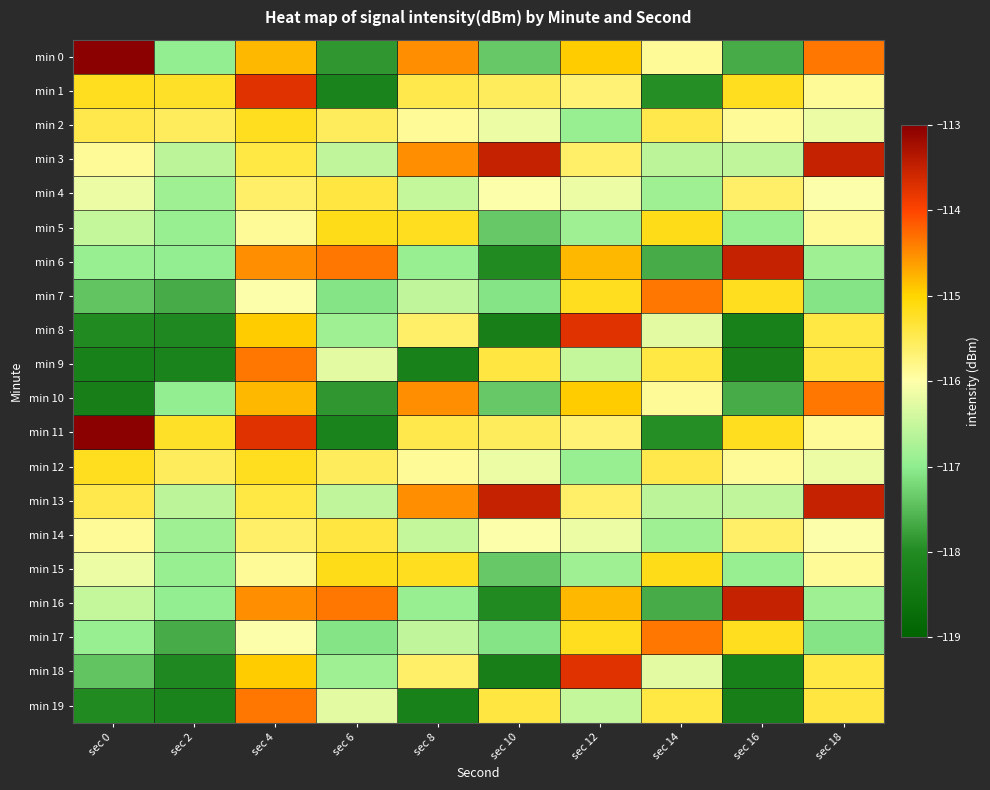

Reading left to right, extract all data points from this chart.

min 0: sec 0=-107.8	sec 2=-117.0	sec 4=-114.8	sec 6=-117.9	sec 8=-114.5	sec 10=-117.4	sec 12=-114.9	sec 14=-115.9	sec 16=-117.7	sec 18=-114.4
min 1: sec 0=-115.2	sec 2=-115.2	sec 4=-113.7	sec 6=-118.2	sec 8=-115.4	sec 10=-115.5	sec 12=-115.7	sec 14=-118.0	sec 16=-115.2	sec 18=-115.9
min 2: sec 0=-115.4	sec 2=-115.5	sec 4=-115.2	sec 6=-115.5	sec 8=-115.9	sec 10=-116.2	sec 12=-116.9	sec 14=-115.4	sec 16=-115.9	sec 18=-116.2
min 3: sec 0=-115.9	sec 2=-116.6	sec 4=-115.4	sec 6=-116.6	sec 8=-114.5	sec 10=-113.5	sec 12=-115.6	sec 14=-116.6	sec 16=-116.6	sec 18=-113.5
min 4: sec 0=-116.2	sec 2=-116.9	sec 4=-115.6	sec 6=-115.4	sec 8=-116.5	sec 10=-116.0	sec 12=-116.2	sec 14=-116.9	sec 16=-115.6	sec 18=-116.0
min 5: sec 0=-116.5	sec 2=-116.9	sec 4=-115.9	sec 6=-115.2	sec 8=-115.2	sec 10=-117.4	sec 12=-116.9	sec 14=-115.2	sec 16=-116.9	sec 18=-115.9
min 6: sec 0=-116.9	sec 2=-117.0	sec 4=-114.5	sec 6=-114.4	sec 8=-116.9	sec 10=-118.0	sec 12=-114.8	sec 14=-117.7	sec 16=-113.5	sec 18=-116.9
min 7: sec 0=-117.4	sec 2=-117.7	sec 4=-116.0	sec 6=-117.1	sec 8=-116.6	sec 10=-117.1	sec 12=-115.2	sec 14=-114.4	sec 16=-115.2	sec 18=-117.1
min 8: sec 0=-118.0	sec 2=-118.1	sec 4=-114.9	sec 6=-116.9	sec 8=-115.6	sec 10=-118.3	sec 12=-113.7	sec 14=-116.2	sec 16=-118.2	sec 18=-115.4
min 9: sec 0=-118.2	sec 2=-118.2	sec 4=-114.4	sec 6=-116.2	sec 8=-118.2	sec 10=-115.4	sec 12=-116.5	sec 14=-115.4	sec 16=-118.3	sec 18=-115.4
min 10: sec 0=-118.3	sec 2=-117.0	sec 4=-114.8	sec 6=-117.9	sec 8=-114.5	sec 10=-117.4	sec 12=-114.9	sec 14=-115.9	sec 16=-117.7	sec 18=-114.4
min 11: sec 0=-107.8	sec 2=-115.2	sec 4=-113.7	sec 6=-118.2	sec 8=-115.4	sec 10=-115.5	sec 12=-115.7	sec 14=-118.0	sec 16=-115.2	sec 18=-115.9
min 12: sec 0=-115.2	sec 2=-115.5	sec 4=-115.2	sec 6=-115.5	sec 8=-115.9	sec 10=-116.2	sec 12=-116.9	sec 14=-115.4	sec 16=-115.9	sec 18=-116.2
min 13: sec 0=-115.4	sec 2=-116.6	sec 4=-115.4	sec 6=-116.6	sec 8=-114.5	sec 10=-113.5	sec 12=-115.6	sec 14=-116.6	sec 16=-116.6	sec 18=-113.5
min 14: sec 0=-115.9	sec 2=-116.9	sec 4=-115.6	sec 6=-115.4	sec 8=-116.5	sec 10=-116.0	sec 12=-116.2	sec 14=-116.9	sec 16=-115.6	sec 18=-116.0
min 15: sec 0=-116.2	sec 2=-116.9	sec 4=-115.9	sec 6=-115.2	sec 8=-115.2	sec 10=-117.4	sec 12=-116.9	sec 14=-115.2	sec 16=-116.9	sec 18=-115.9
min 16: sec 0=-116.5	sec 2=-117.0	sec 4=-114.5	sec 6=-114.4	sec 8=-116.9	sec 10=-118.0	sec 12=-114.8	sec 14=-117.7	sec 16=-113.5	sec 18=-116.9
min 17: sec 0=-116.9	sec 2=-117.7	sec 4=-116.0	sec 6=-117.1	sec 8=-116.6	sec 10=-117.1	sec 12=-115.2	sec 14=-114.4	sec 16=-115.2	sec 18=-117.1
min 18: sec 0=-117.4	sec 2=-118.1	sec 4=-114.9	sec 6=-116.9	sec 8=-115.6	sec 10=-118.3	sec 12=-113.7	sec 14=-116.2	sec 16=-118.2	sec 18=-115.4
min 19: sec 0=-118.0	sec 2=-118.2	sec 4=-114.4	sec 6=-116.2	sec 8=-118.2	sec 10=-115.4	sec 12=-116.5	sec 14=-115.4	sec 16=-118.3	sec 18=-115.4